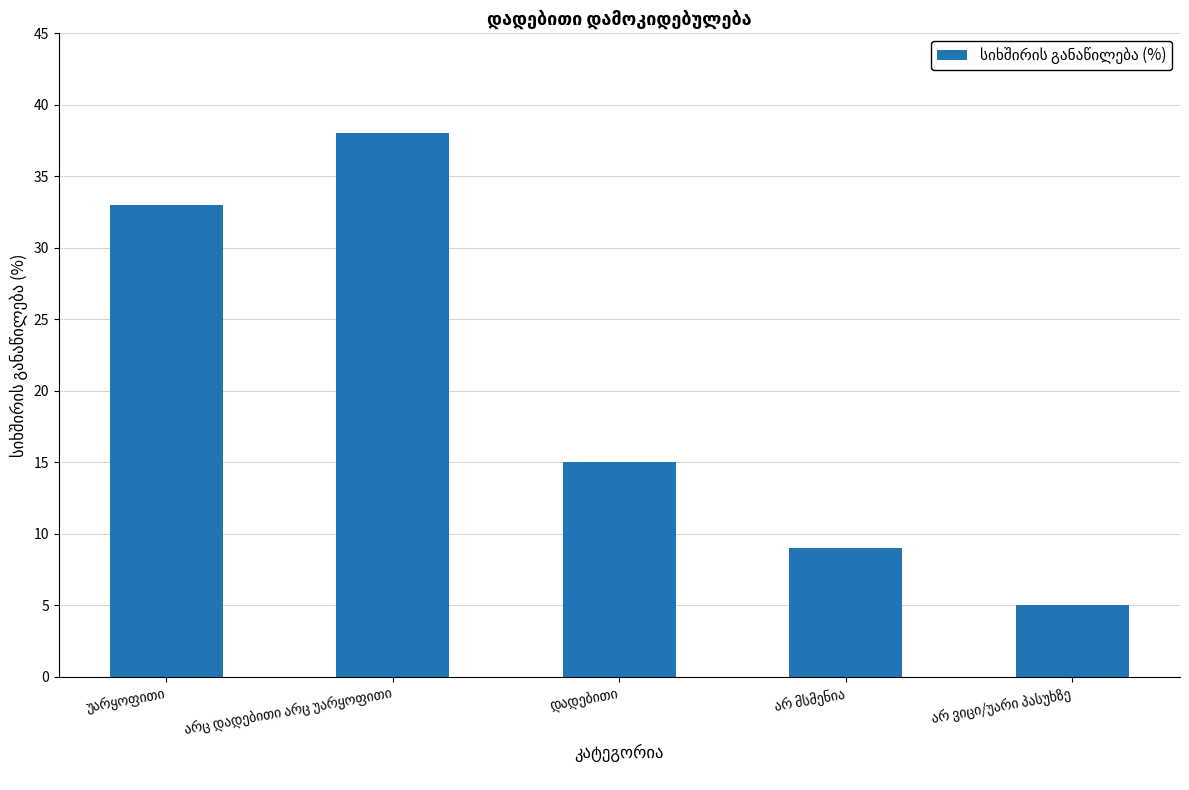

What is the value of the 2nd bar from the left?

38